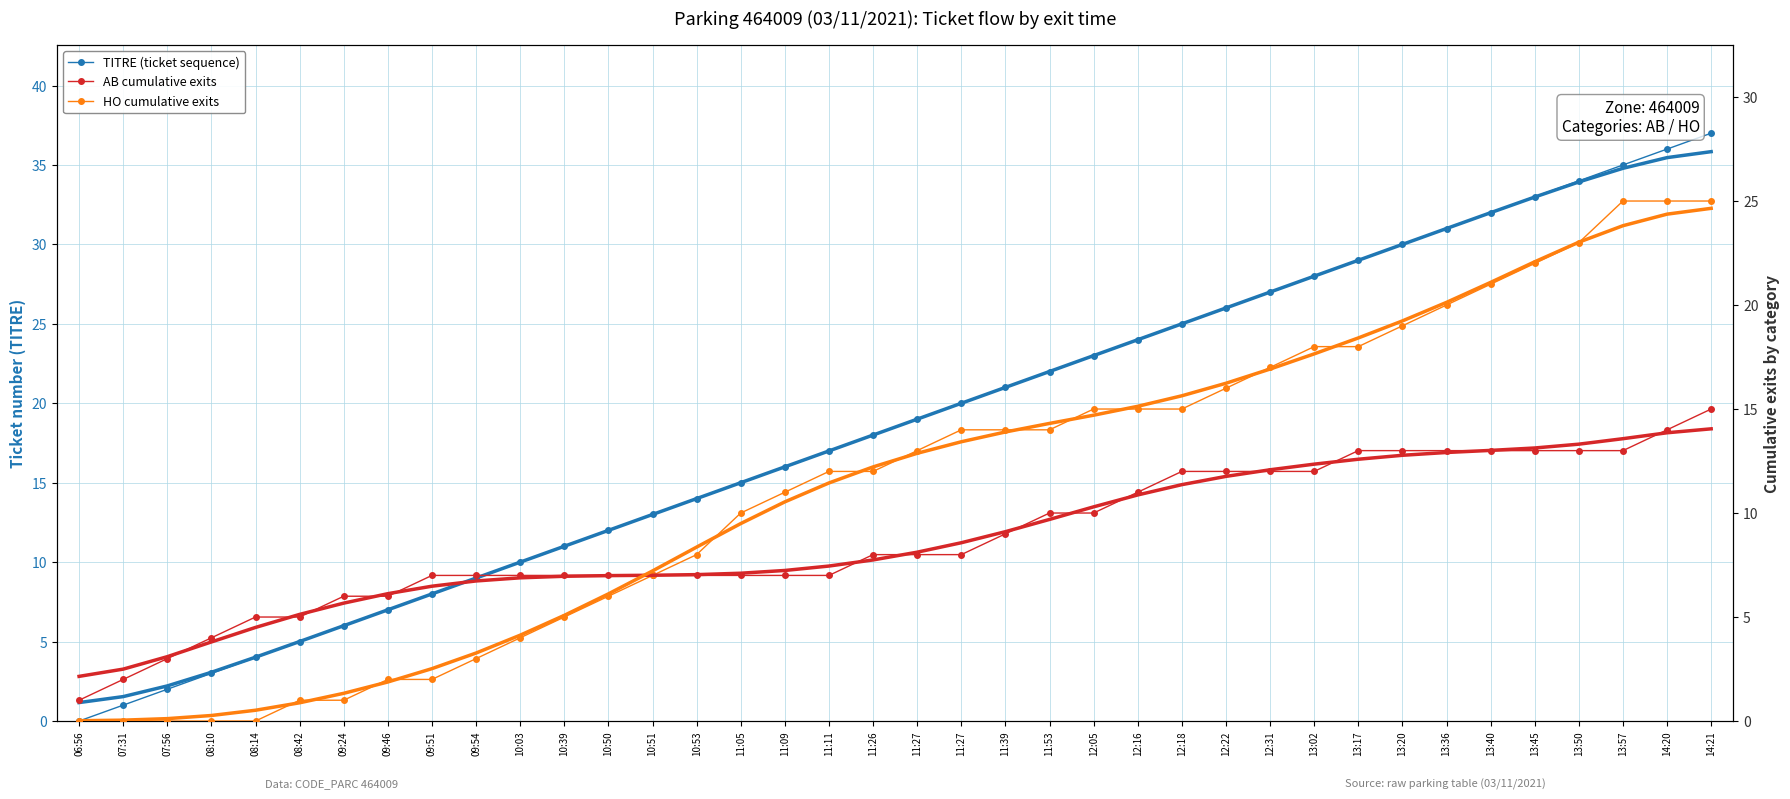

True or false: AB cumulative exits and TITRE (ticket sequence) intersect in this chart.

False